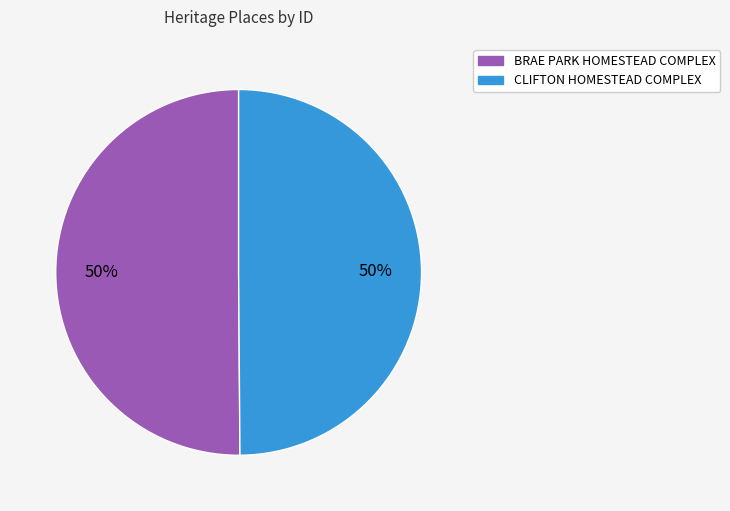

Is the sum of BRAE PARK HOMESTEAD COMPLEX and CLIFTON HOMESTEAD COMPLEX greater than half?

Yes